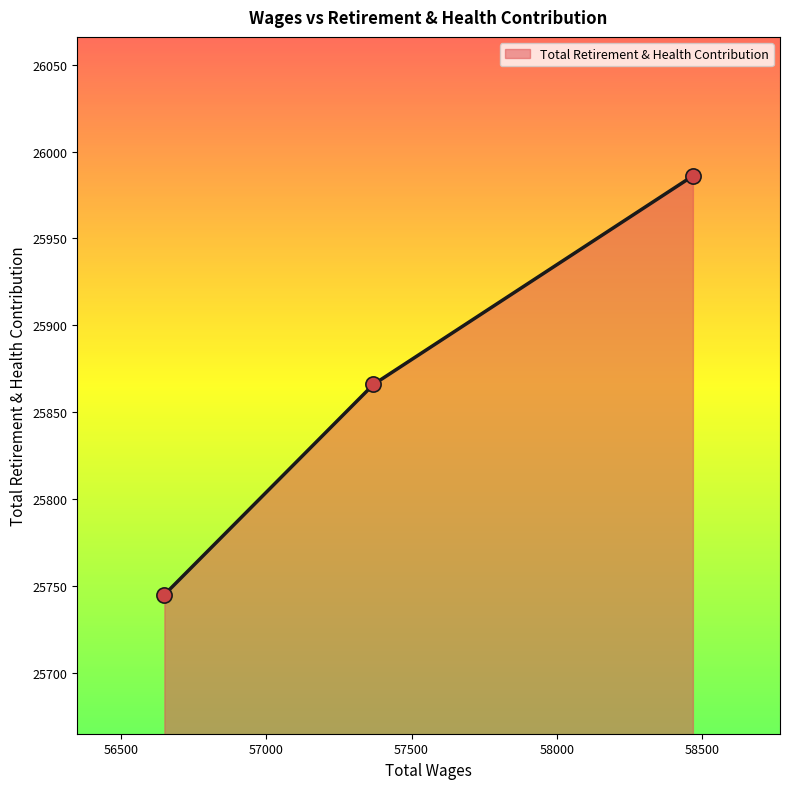

Between 57369.0 and 56649.0, which is larger?

57369.0